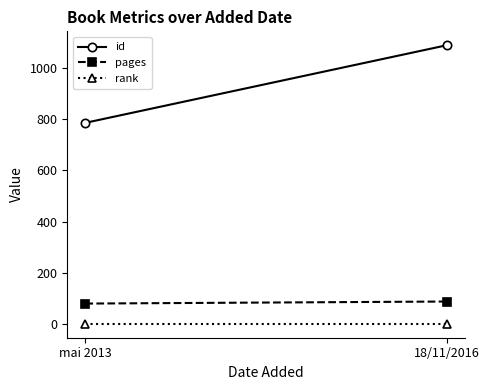

The value of rank at 18/11/2016 is 1. True or false?

True